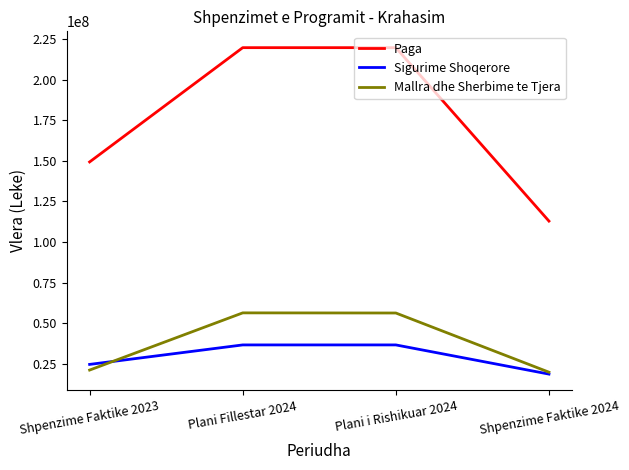

True or false: Mallra dhe Sherbime te Tjera has more than 2 interior local peaks.

False